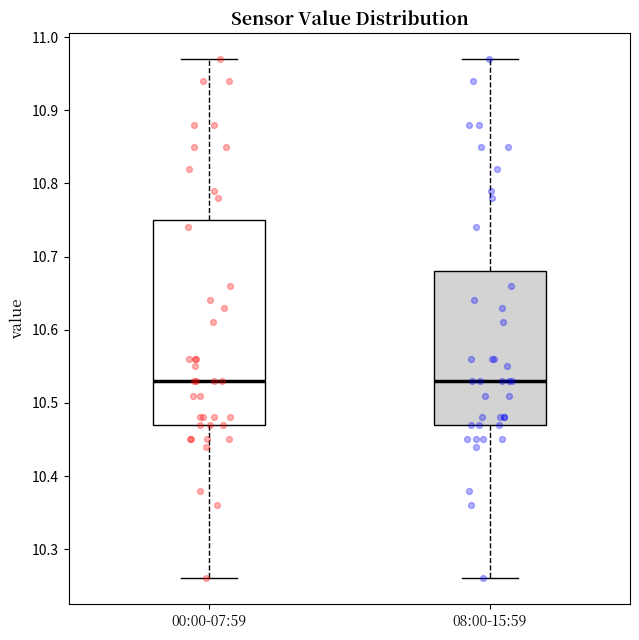

Reading left to right, read every box against the y-axis: the position of its median line, the range the box covers, and the ends of its whiskers. The values are not printed on the chart, so give them approximately, as read against the axis.

00:00-07:59: median 10.53, box 10.47 to 10.75, whiskers 10.26 to 10.97
08:00-15:59: median 10.53, box 10.47 to 10.68, whiskers 10.26 to 10.97